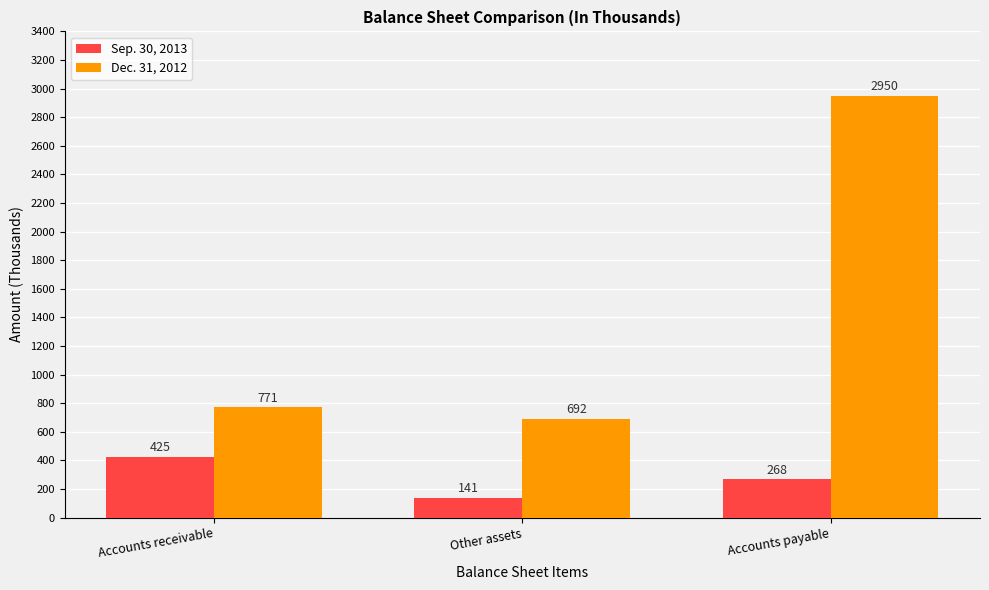

At which category is the sum across all series the highest?

Accounts payable